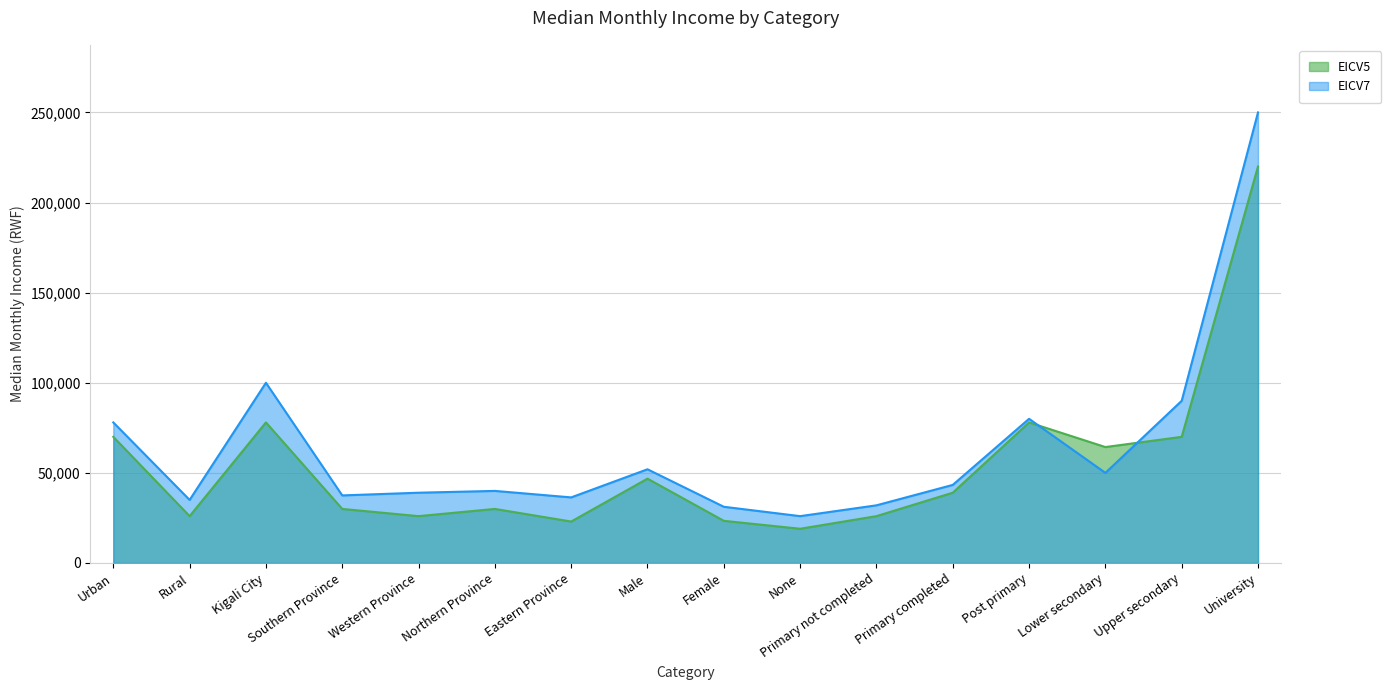

How many interior local peaks does the EICV7 series have?

4